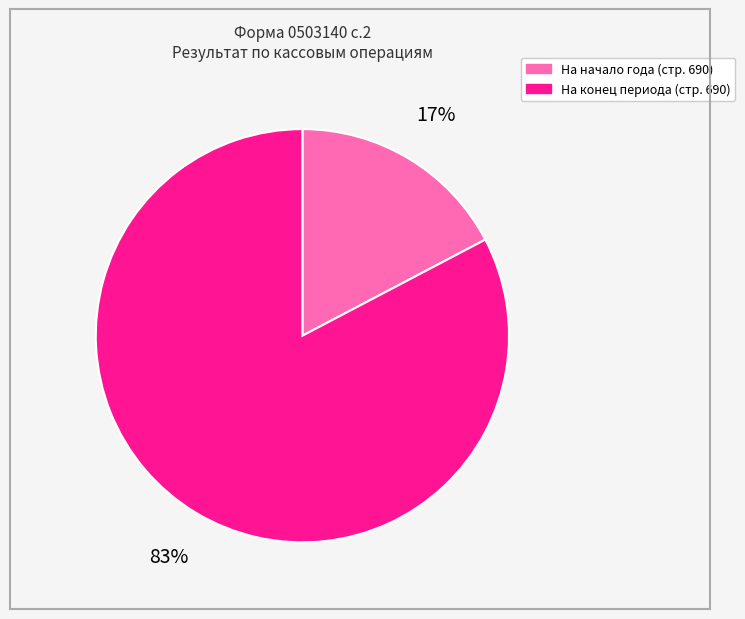

To the nearest percent, what is the average slice percentage?

50%